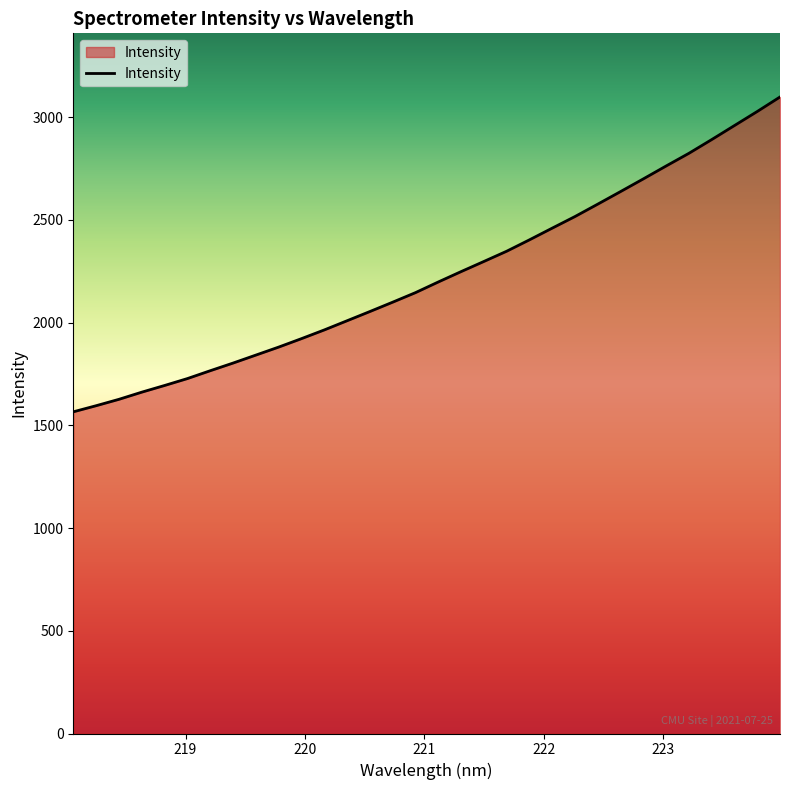

What is the difference between the maximum and minimum values?

1532.5